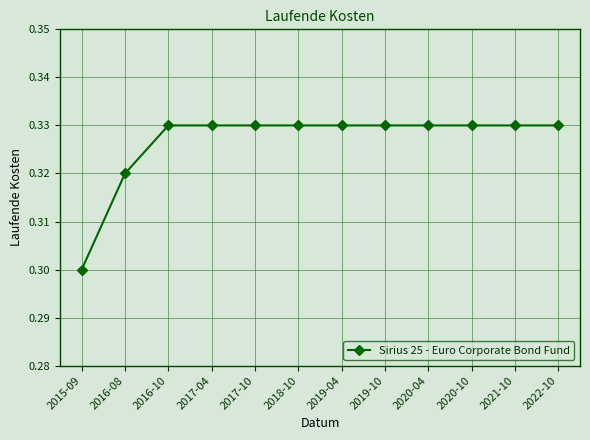

True or false: the data shows 0.6 at 2022-10.

False